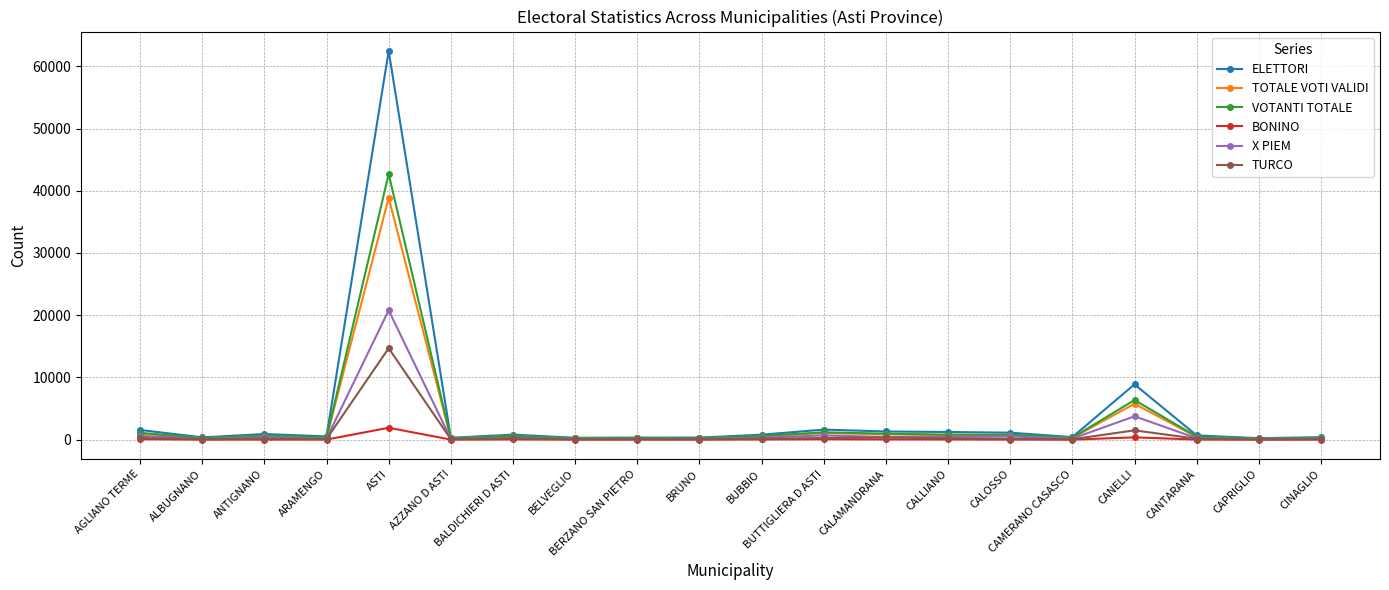

What is the difference between the highest and lowest values at CAMERANO CASASCO?

406